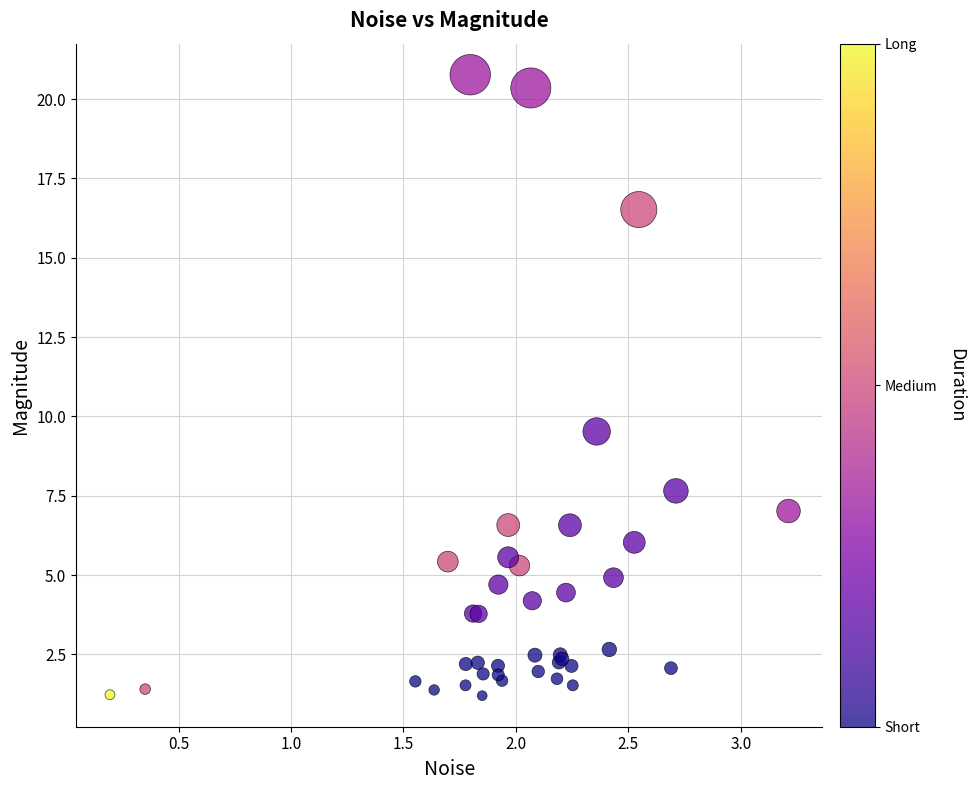

What Y value in the scatter plot is closest to 10?

9.5